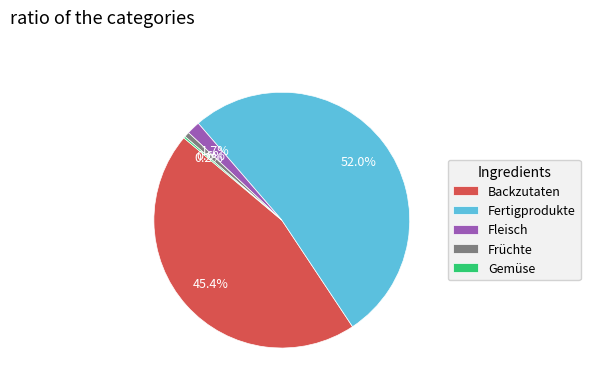

Which slice is the largest?

Fertigprodukte